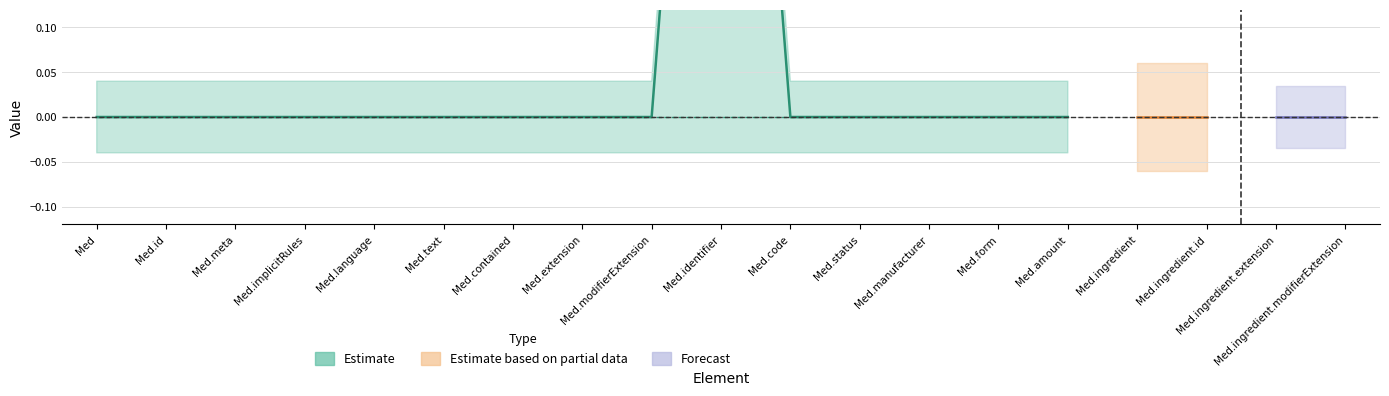

True or false: base_min and fhir_min intersect in this chart.

False